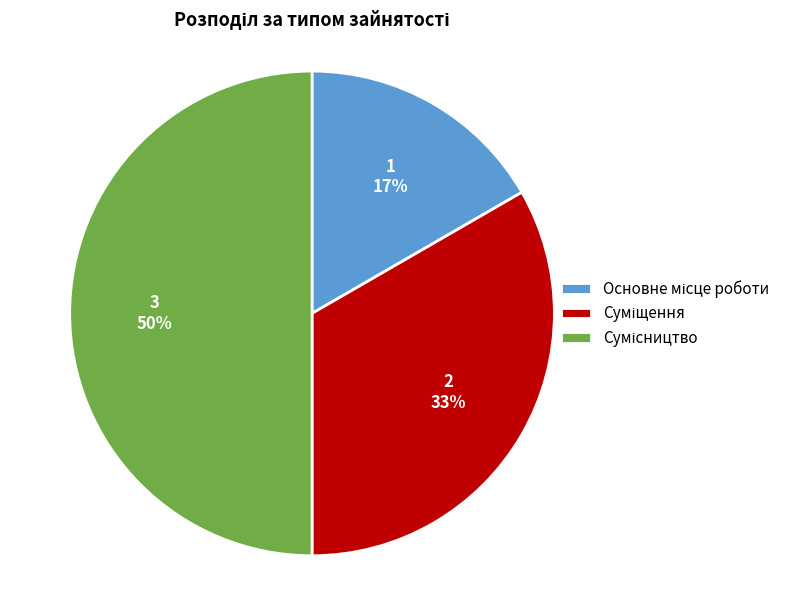

To the nearest percent, what is the difference between the largest and smallest slice percentages?

33%